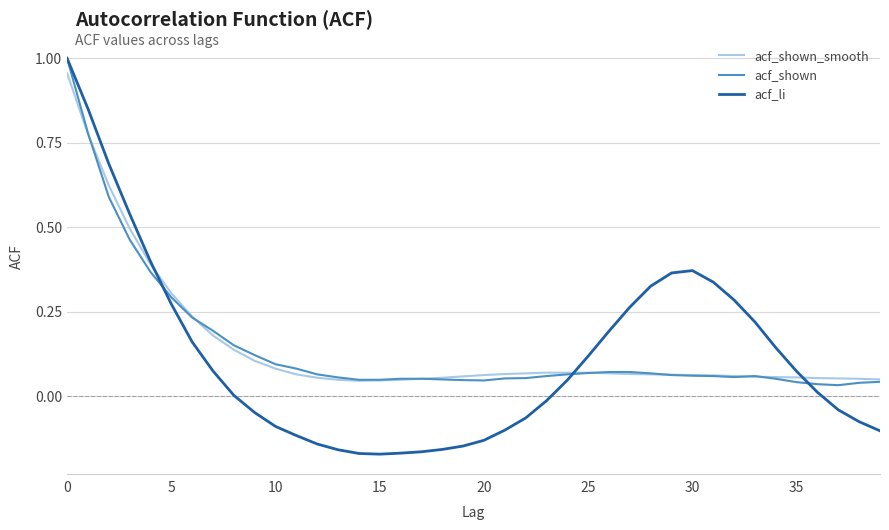

After their last crossing, which series has the higher values: acf_shown or acf_li?

acf_shown